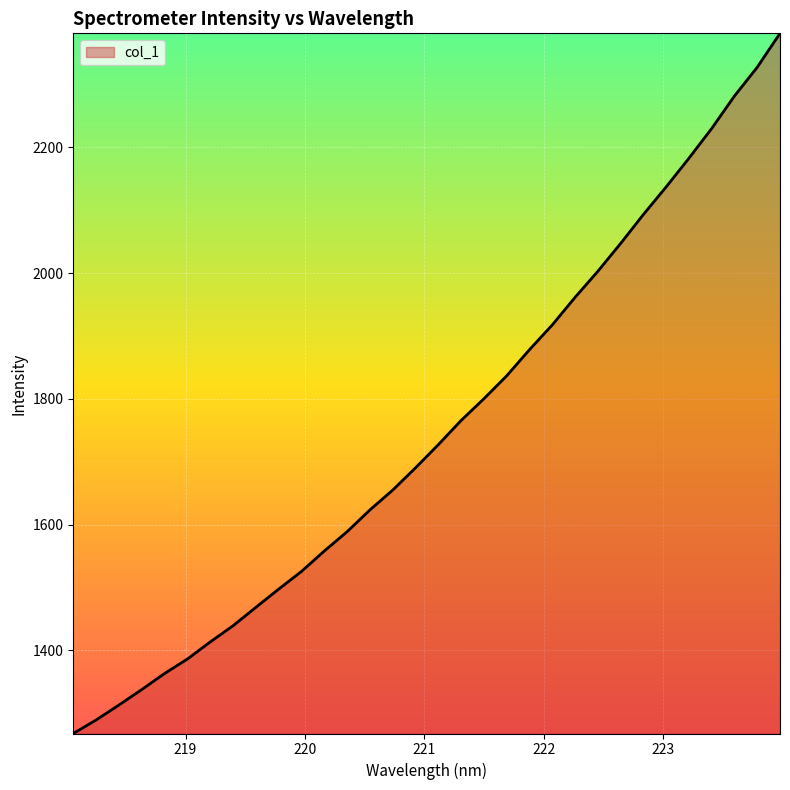

What is the difference between the maximum and minimum values?

1114.0